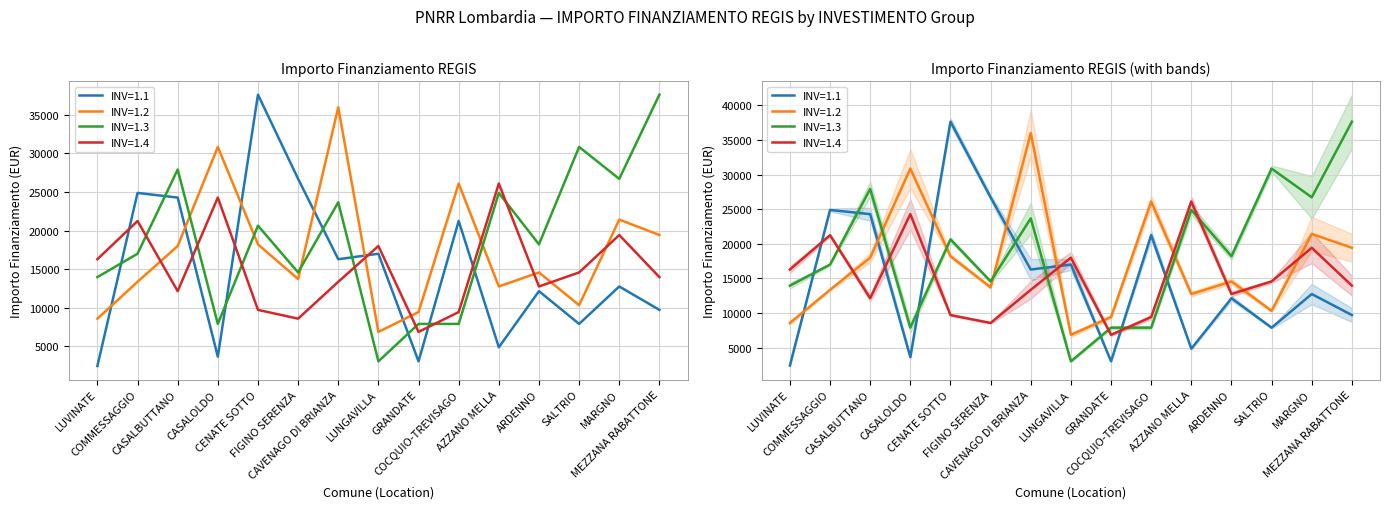

Rank the series at CASALBUTTANO from lowest to highest value.

1.4, 1.2, 1.1, 1.3